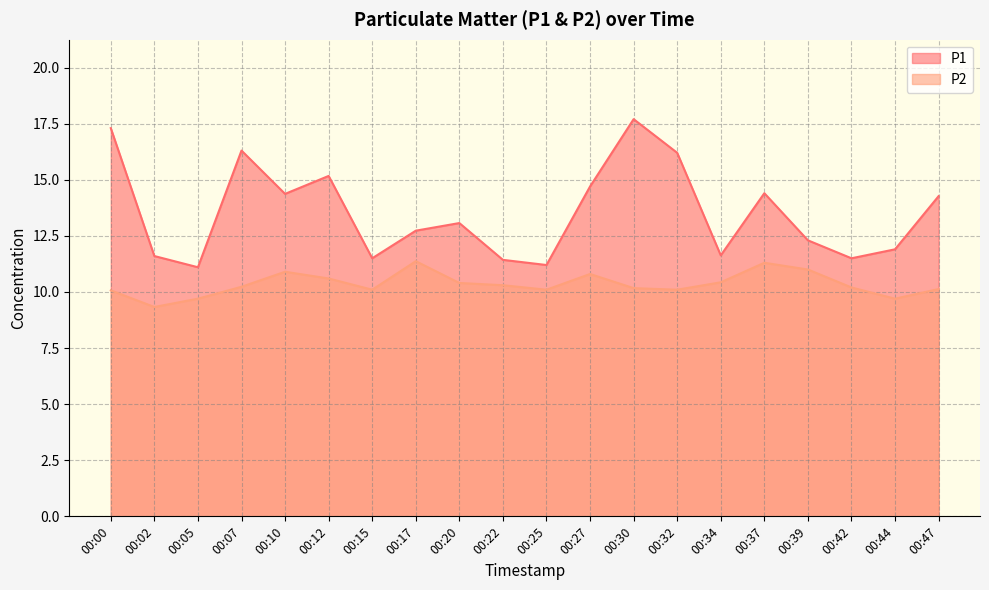

How many values in the P2 series are below 10?

3